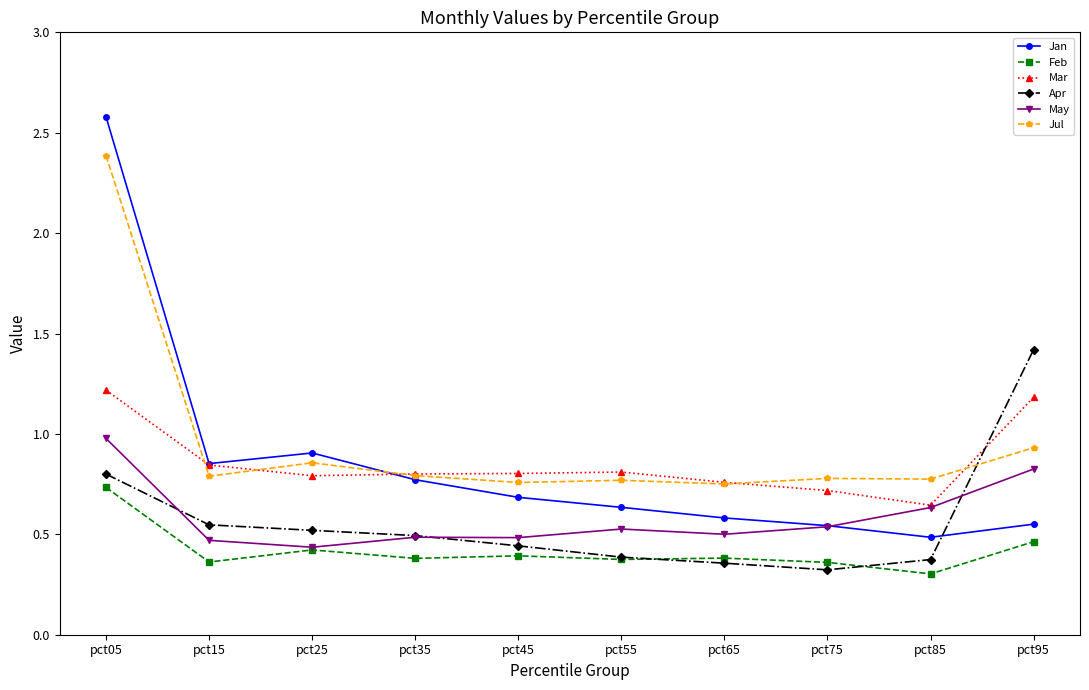

What is the maximum value for Jul?

2.4